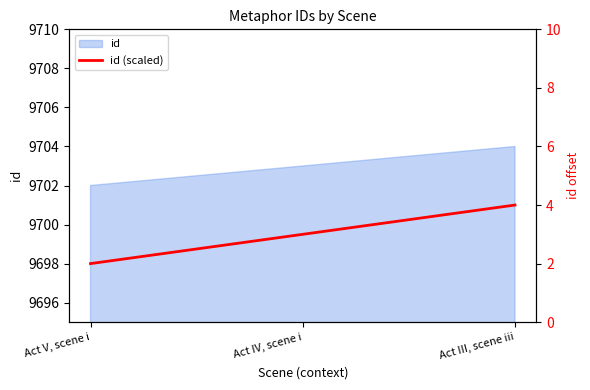

How many data points are less than 3?

1